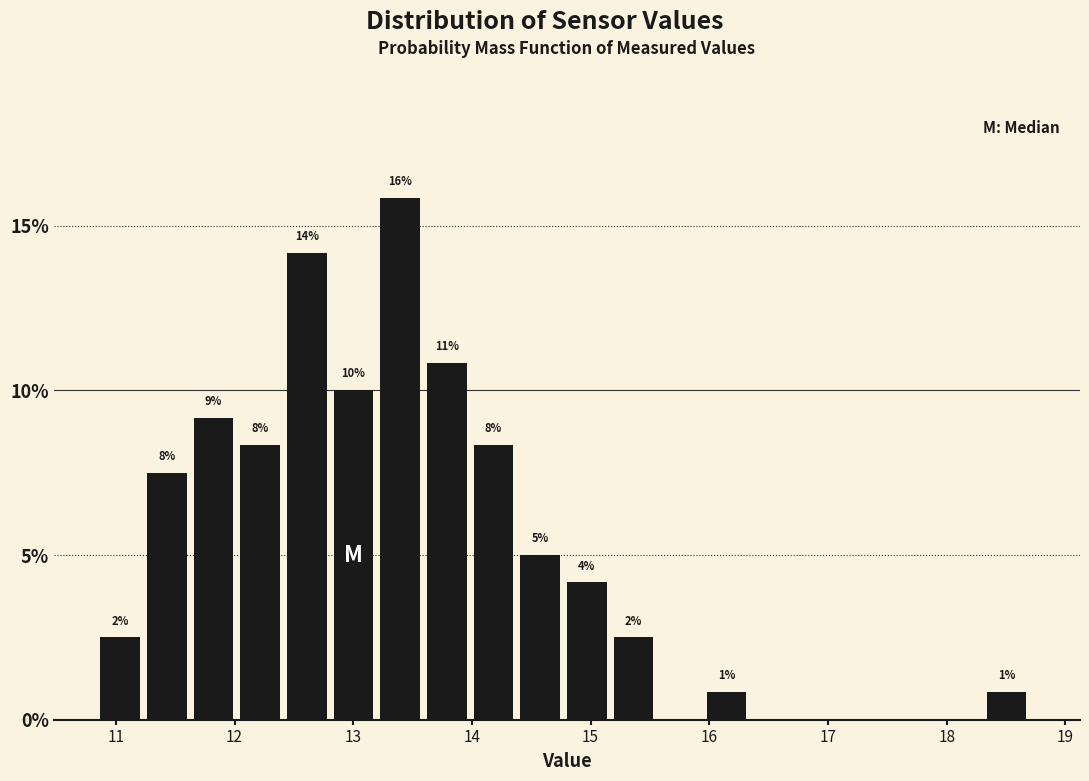

Around what value on the x-axis is the tallest bar? Give the approximate position of its centre, as read against the axis.

13.4